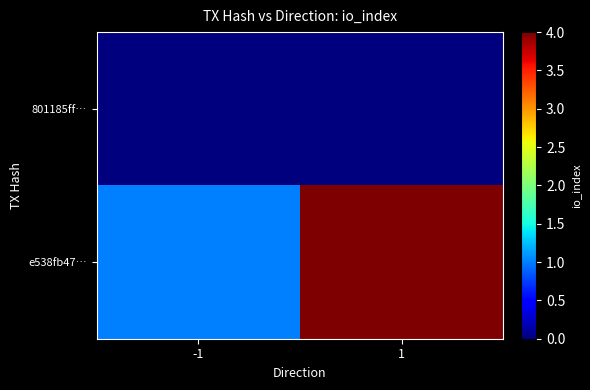

Between -1 and 1, which is larger?

-1